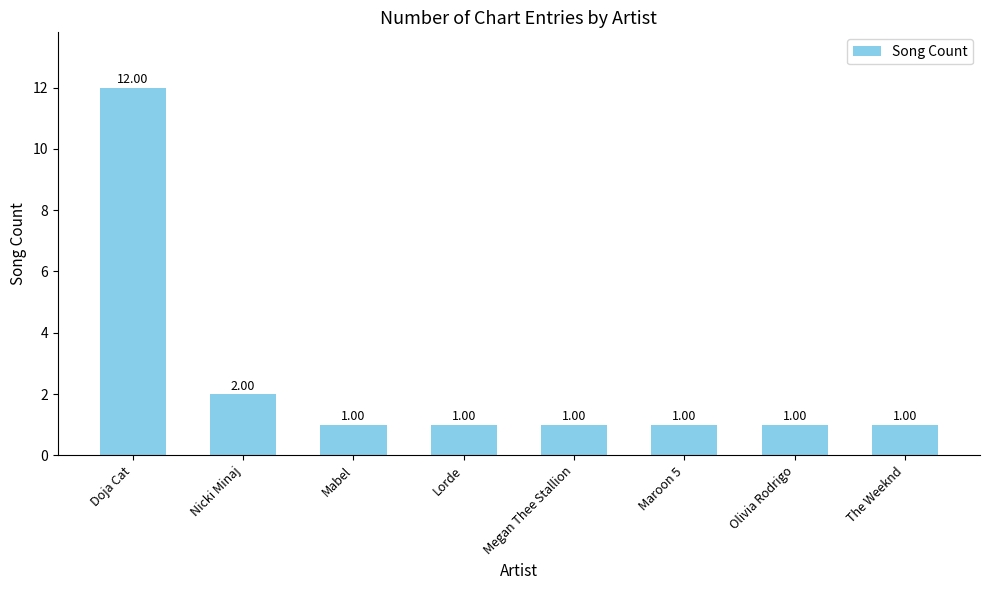

Reading left to right, extract all data points from this chart.

12	2	1	1	1	1	1	1